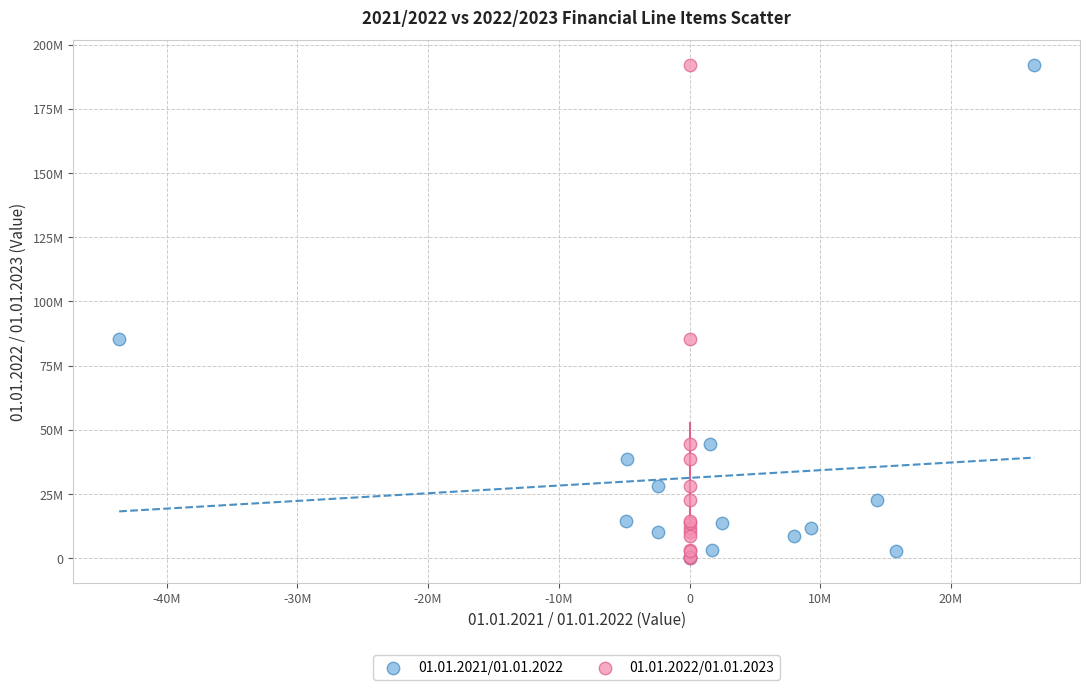

What are all the series names shown in the legend?

01.01.2021/01.01.2022, 01.01.2022/01.01.2023